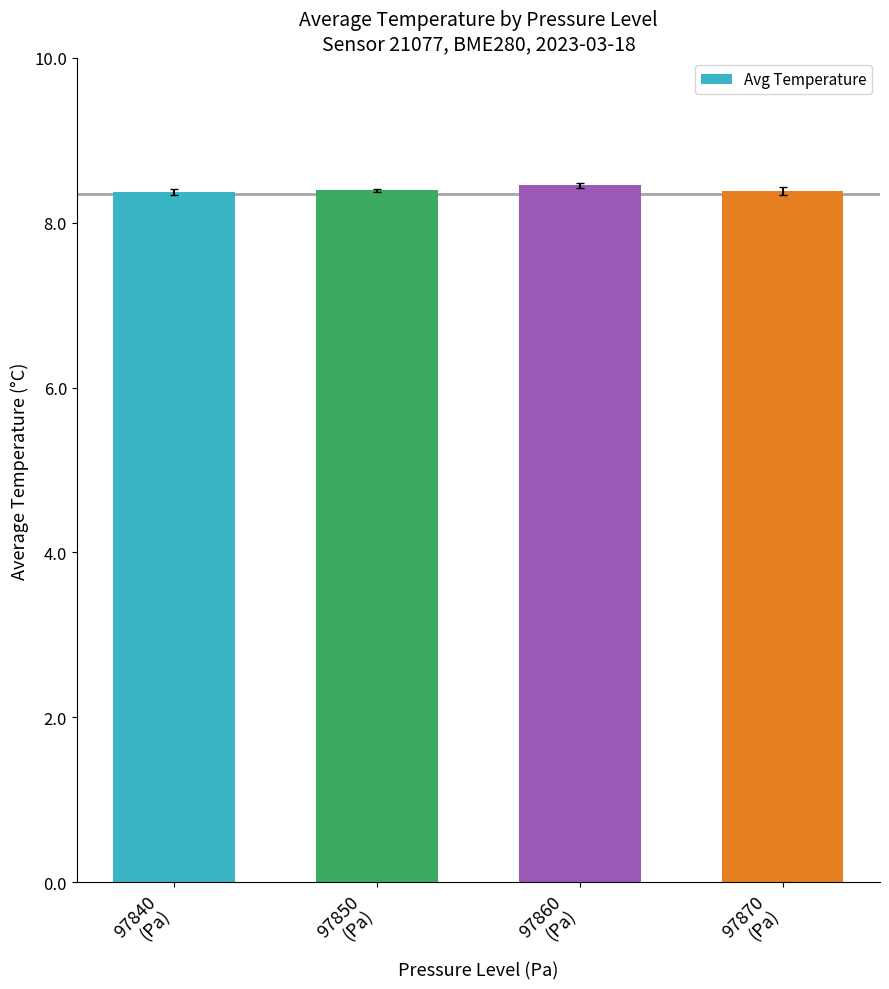

How many values are between 8 and 9?

4